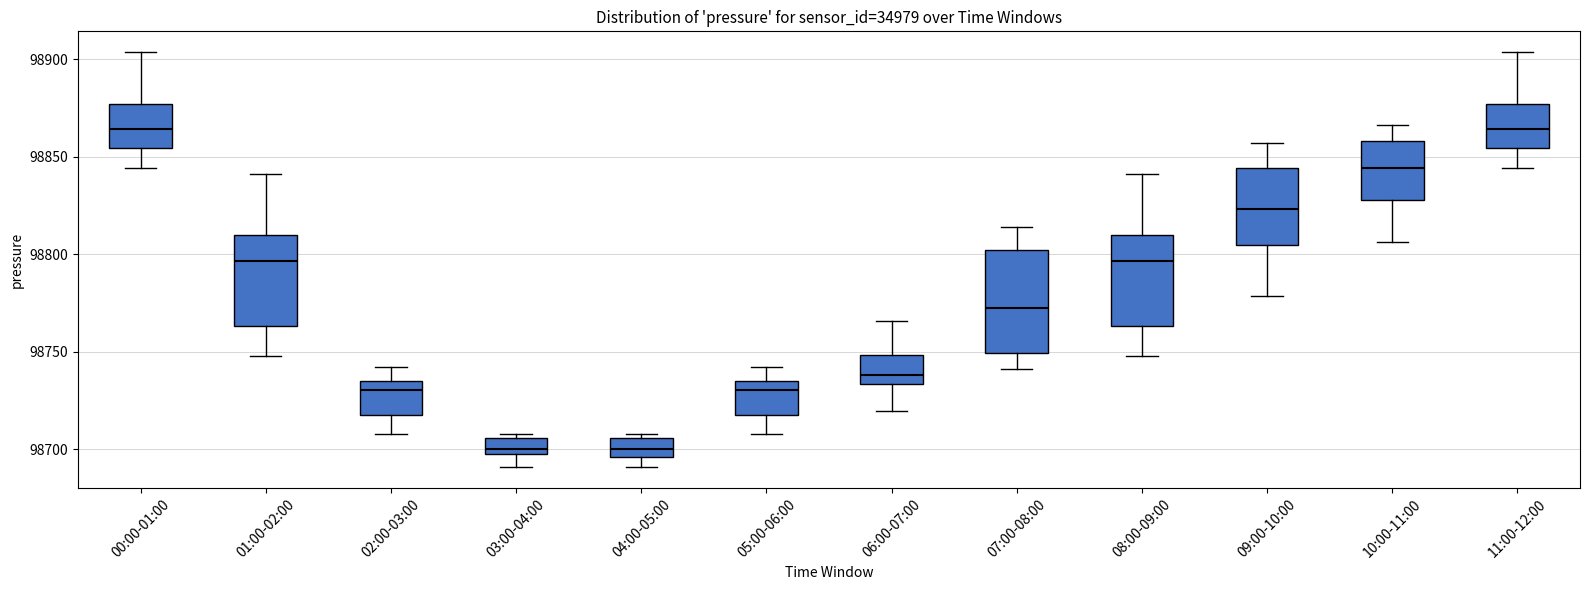

Reading left to right, read every box against the y-axis: the position of its median line, the range the box covers, and the ends of its whiskers. The values are not printed on the chart, so give them approximately, as read against the axis.

00:00-01:00: median 98865, box 98855 to 98875, whiskers 98845 to 98905
01:00-02:00: median 98795, box 98765 to 98810, whiskers 98750 to 98840
02:00-03:00: median 98730, box 98720 to 98735, whiskers 98705 to 98740
03:00-04:00: median 98700, box 98695 to 98705, whiskers 98690 to 98705 (just above the box's upper edge)
04:00-05:00: median 98700, box 98695 to 98705, whiskers 98690 to 98705 (just above the box's upper edge)
05:00-06:00: median 98730, box 98720 to 98735, whiskers 98705 to 98740
06:00-07:00: median 98740, box 98735 to 98750, whiskers 98720 to 98765
07:00-08:00: median 98770, box 98750 to 98800, whiskers 98740 to 98815
08:00-09:00: median 98795, box 98765 to 98810, whiskers 98750 to 98840
09:00-10:00: median 98825, box 98805 to 98845, whiskers 98780 to 98855
10:00-11:00: median 98845, box 98830 to 98860, whiskers 98805 to 98865
11:00-12:00: median 98865, box 98855 to 98875, whiskers 98845 to 98905